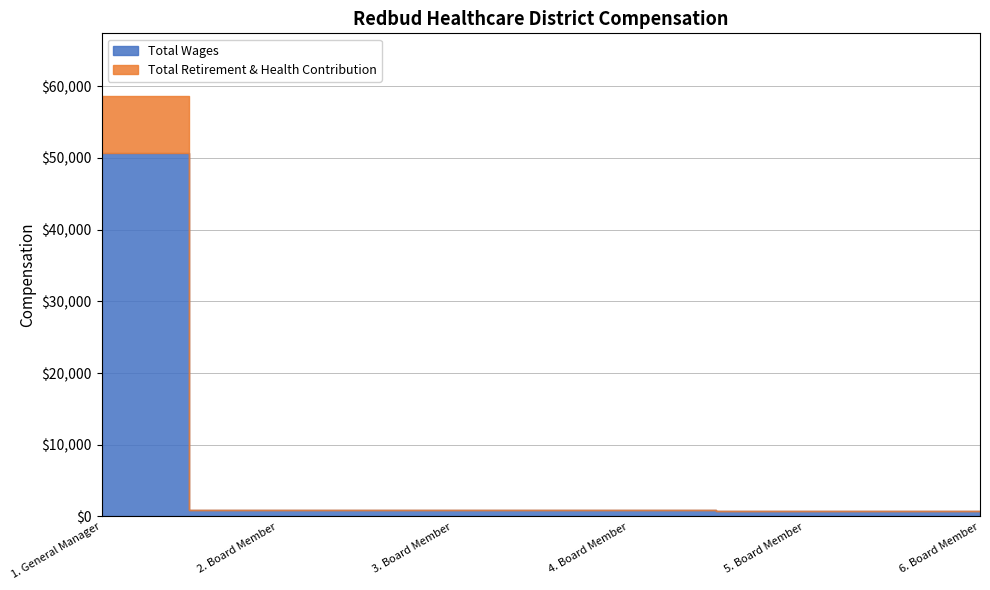

Which series has the largest total across all categories?

Total Wages